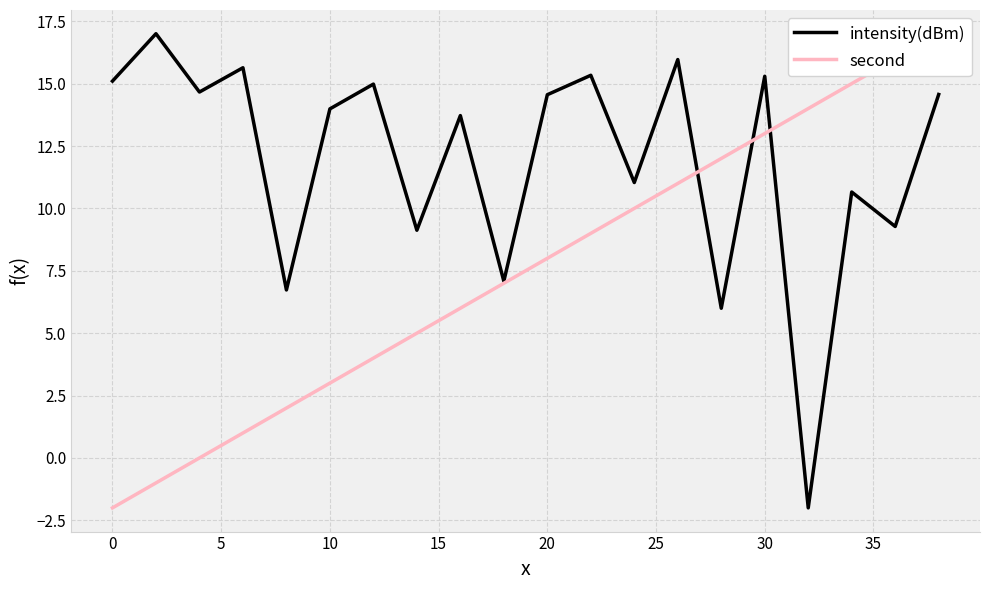

How many times do second and intensity(dBm) cross each other?

3